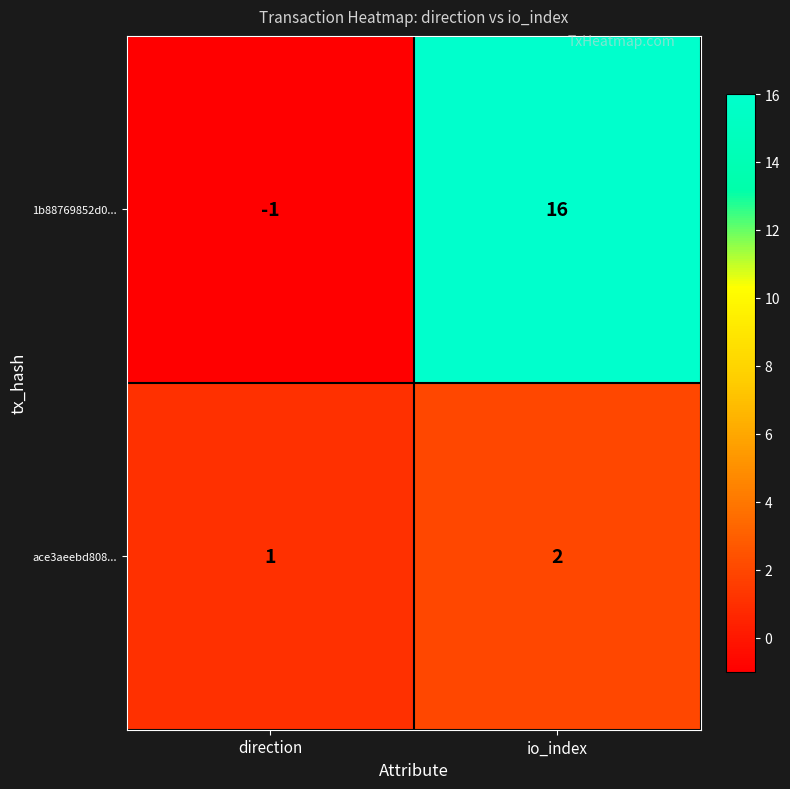

How many data points does each series have?

2